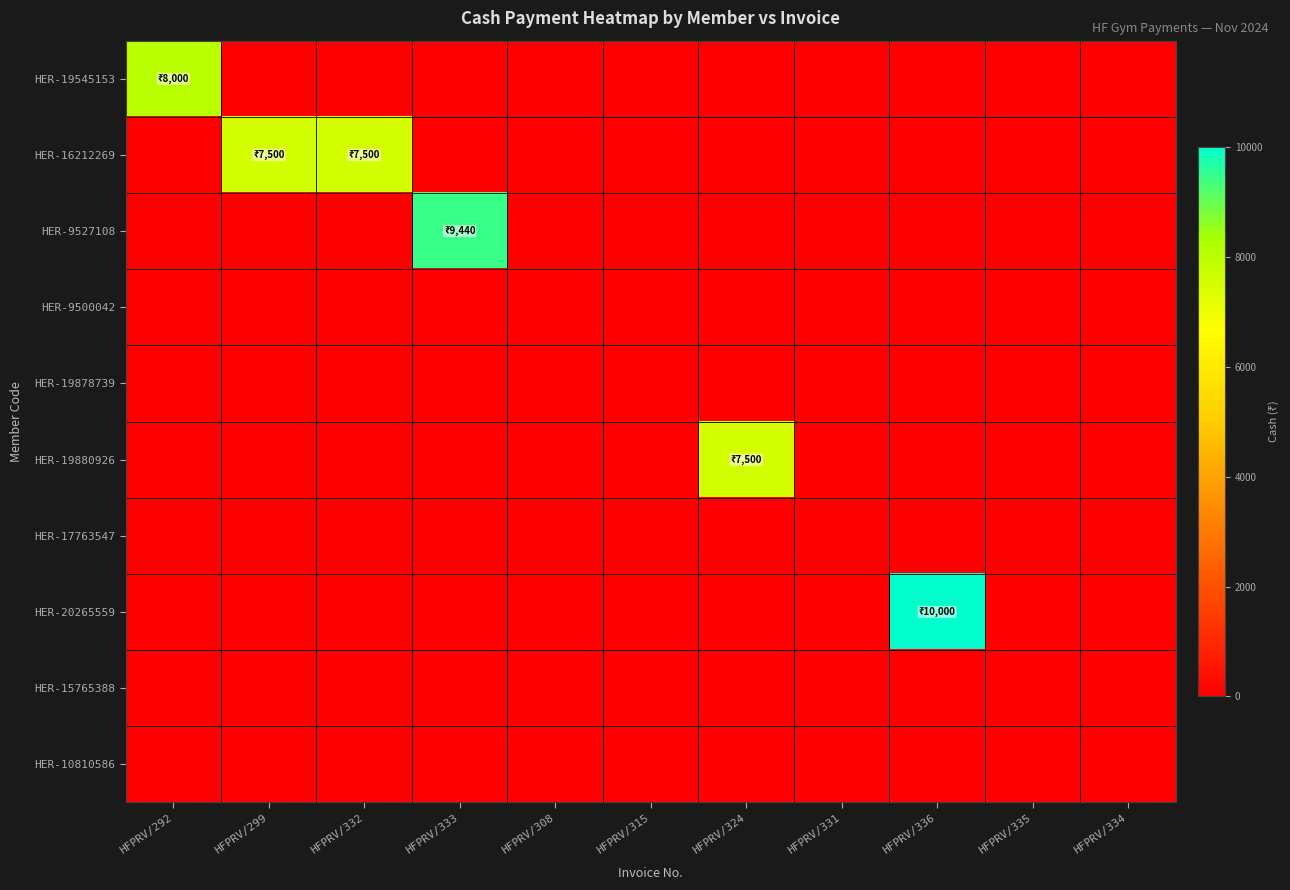

At how many categories does at least one series exceed 2177?

6